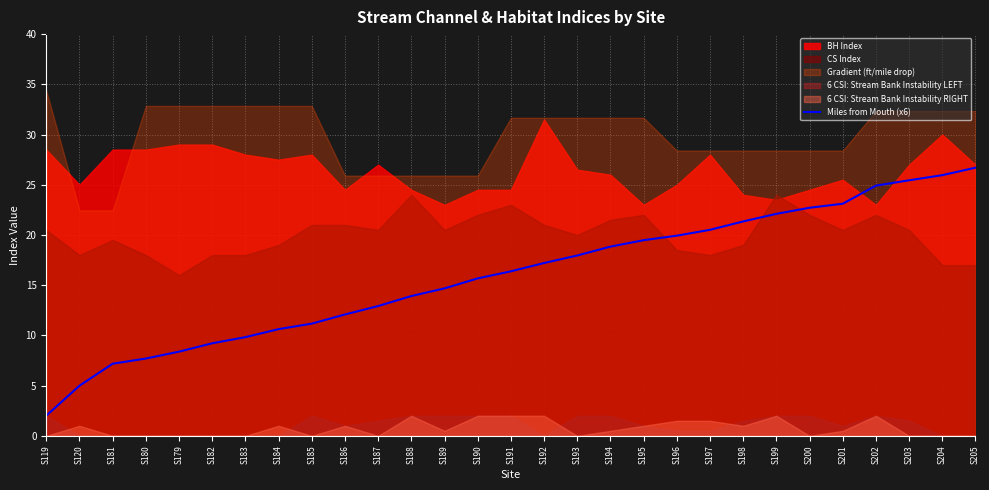

The value of Miles from Mouth (x6) at S120 is 2.9. True or false?

False